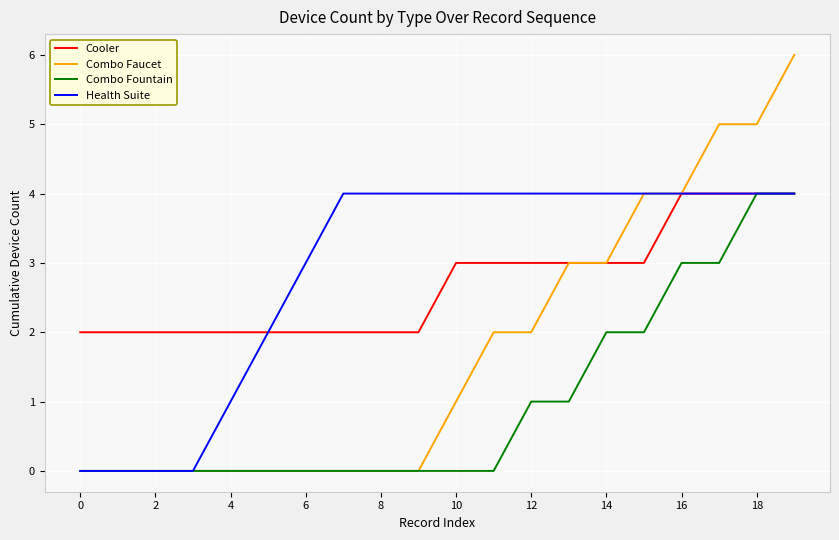

Reading left to right, extract all data points from this chart.

Cooler: 2	2	2	2	2	2	2	2	2	2	3	3	3	3	3	3	4	4	4	4
Combo Faucet: 0	0	0	0	0	0	0	0	0	0	1	2	2	3	3	4	4	5	5	6
Combo Fountain: 0	0	0	0	0	0	0	0	0	0	0	0	1	1	2	2	3	3	4	4
Health Suite: 0	0	0	0	1	2	3	4	4	4	4	4	4	4	4	4	4	4	4	4